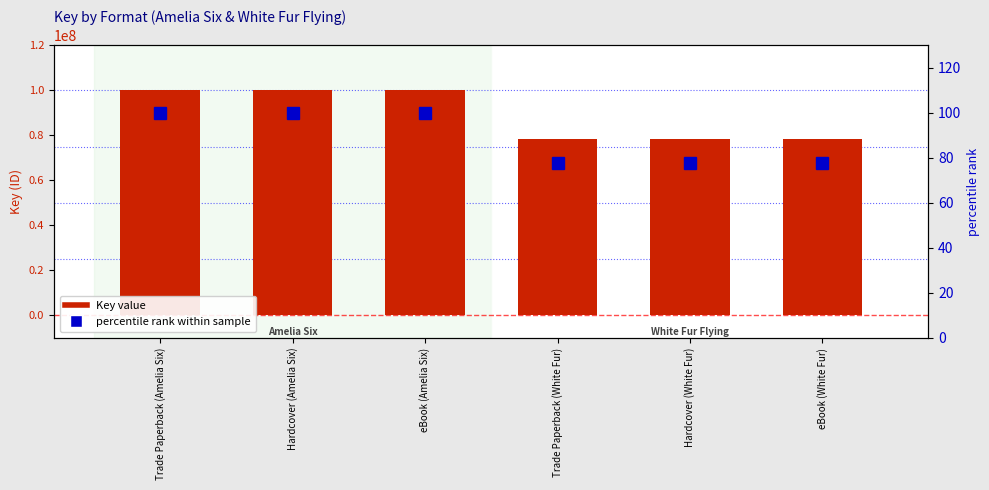

Which series has the largest total across all categories?

Key value